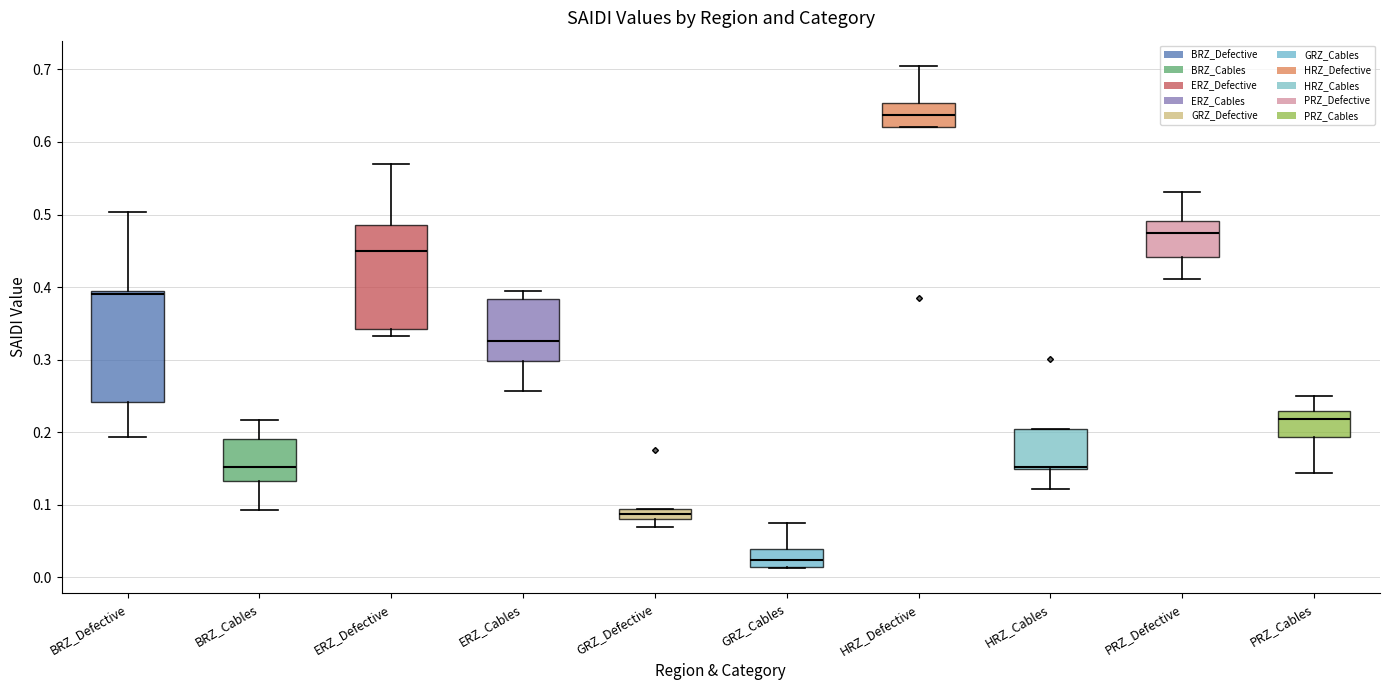

Comparing the boxes themselves (not the whiskers), which one is the tallest?

BRZ_Defective